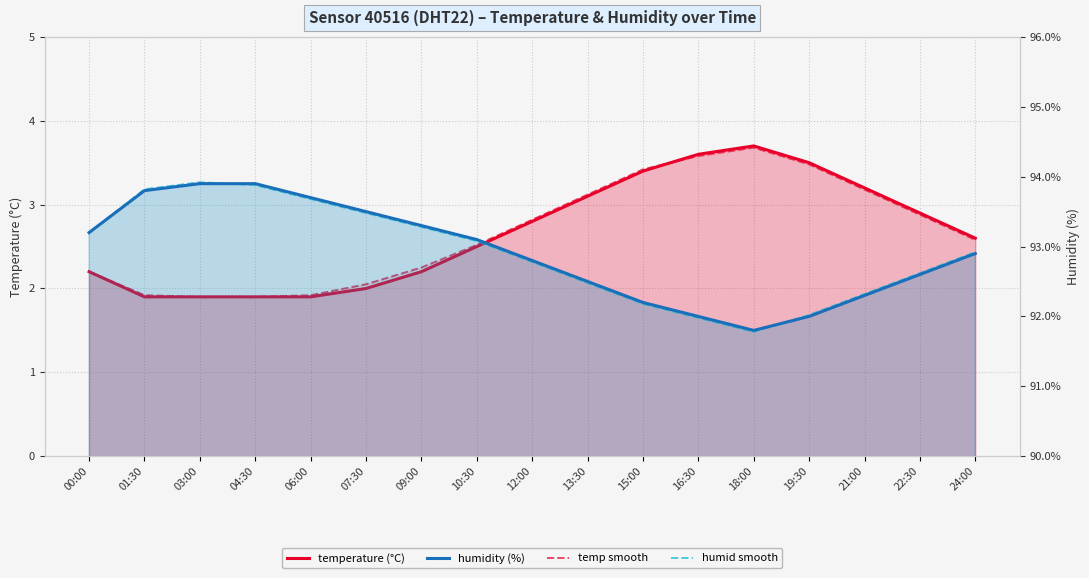

Reading left to right, transcribe all the data shown in this chart.

temperature: 00:00=2.2	01:30=1.9	03:00=1.9	04:30=1.9	06:00=1.9	07:30=2.0	09:00=2.2	10:30=2.5	12:00=2.8	13:30=3.1	15:00=3.4	16:30=3.6	18:00=3.7	19:30=3.5	21:00=3.2	22:30=2.9	24:00=2.6
temp (smooth): 00:00=2.2	01:30=1.9	03:00=1.9	04:30=1.9	06:00=1.9	07:30=2.0	09:00=2.2	10:30=2.5	12:00=2.8	13:30=3.1	15:00=3.4	16:30=3.6	18:00=3.7	19:30=3.5	21:00=3.2	22:30=2.9	24:00=2.6
humidity: 00:00=93.2	01:30=93.8	03:00=93.9	04:30=93.9	06:00=93.7	07:30=93.5	09:00=93.3	10:30=93.1	12:00=92.8	13:30=92.5	15:00=92.2	16:30=92.0	18:00=91.8	19:30=92.0	21:00=92.3	22:30=92.6	24:00=92.9
humid (smooth): 00:00=93.2	01:30=93.8	03:00=93.9	04:30=93.9	06:00=93.7	07:30=93.5	09:00=93.3	10:30=93.1	12:00=92.8	13:30=92.5	15:00=92.2	16:30=92.0	18:00=91.8	19:30=92.0	21:00=92.3	22:30=92.6	24:00=92.9